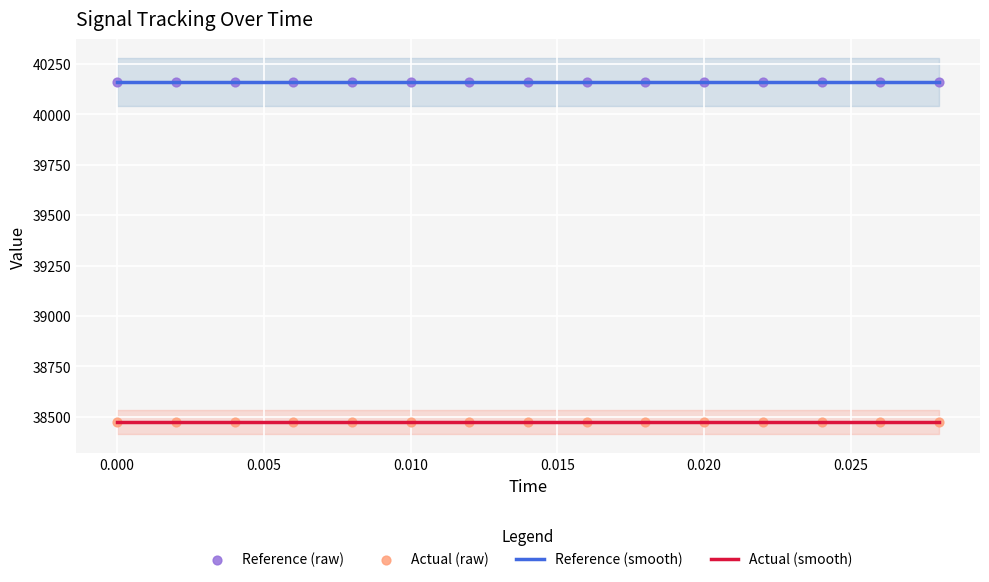

What is the highest value of the Actual (smooth) series?

38472.5